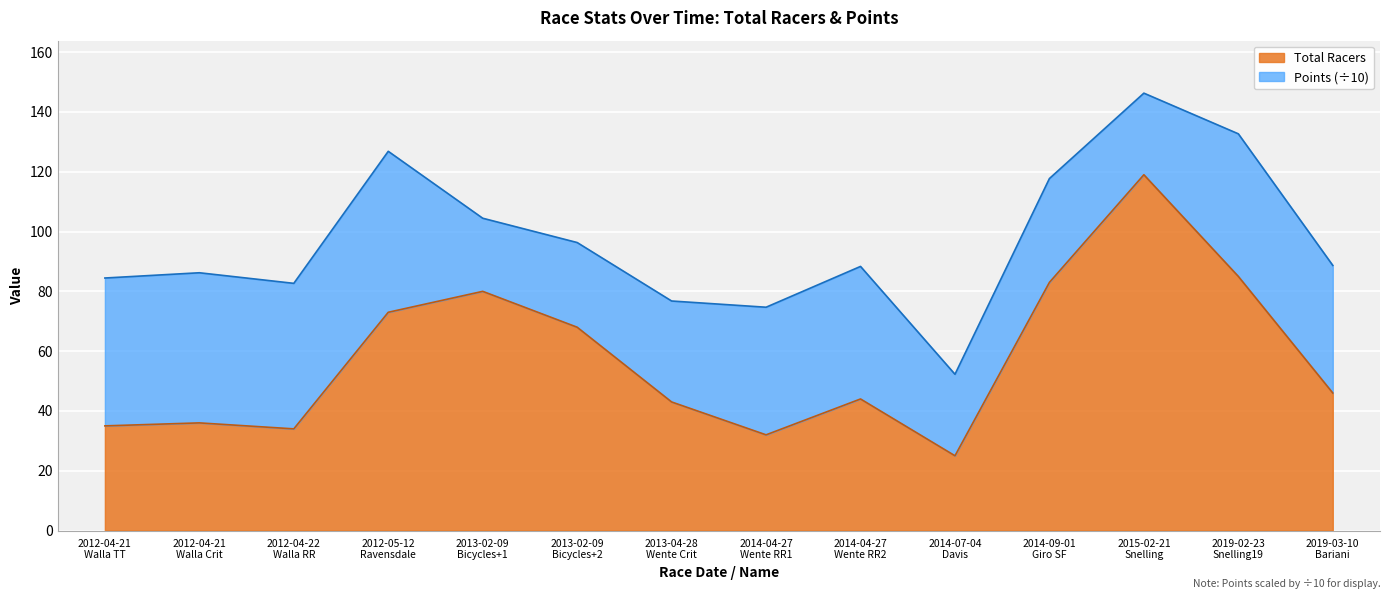

Read the value at 2013-02-09 Bicycles+1, to the nearest 5.

80